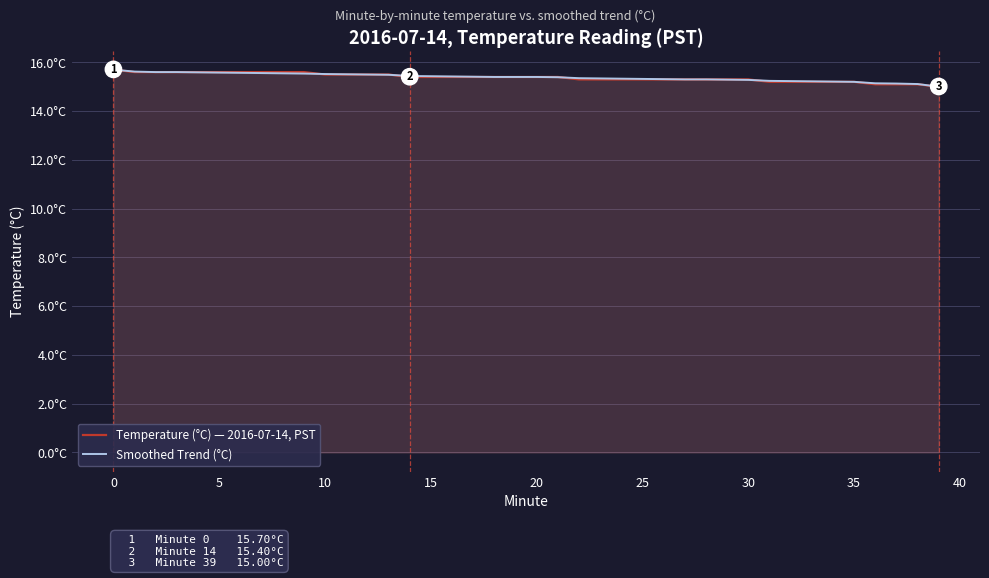

What is the value of the Temperature (°C) — 2016-07-14, PST point at the 8th from the left?

15.6